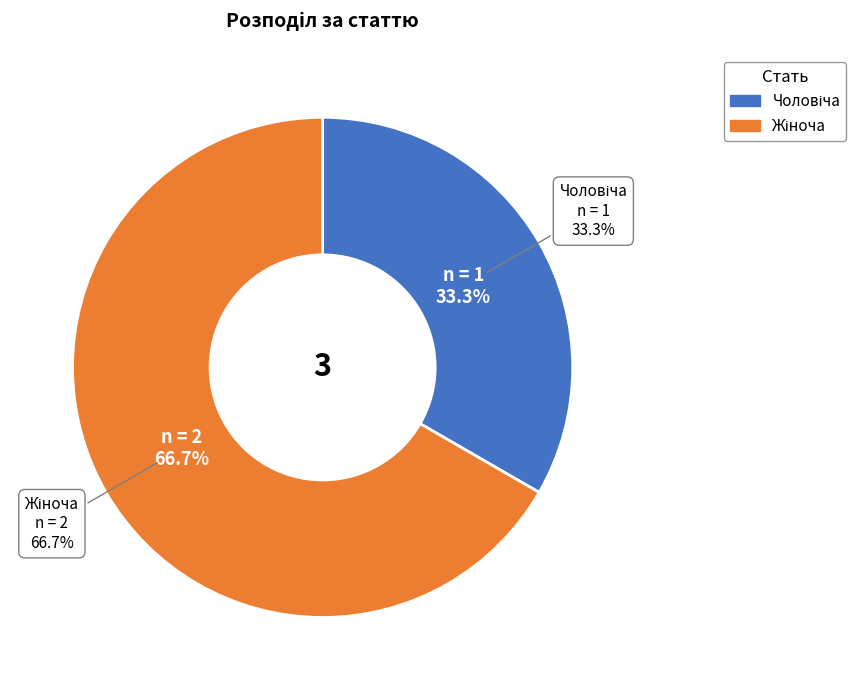

What is the smallest slice in the pie chart?

Чоловіча